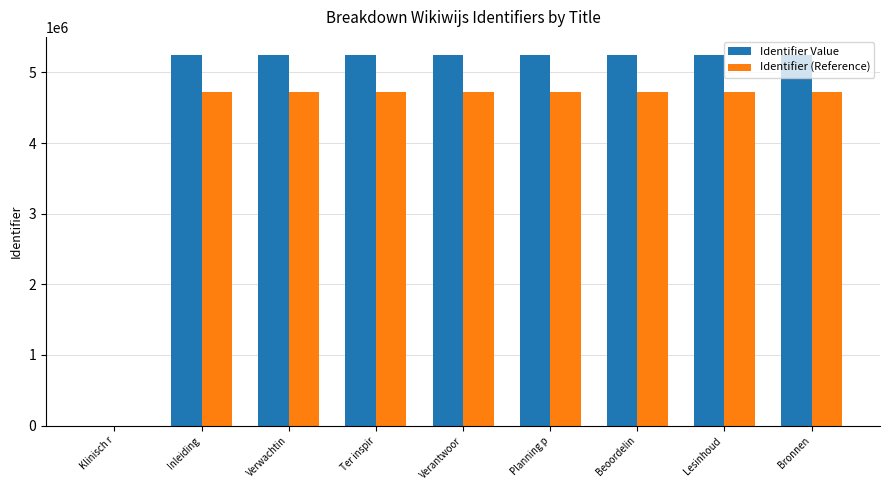

Between Klinisch r and Beoordelin, which series saw the biggest shift?

Identifier Value